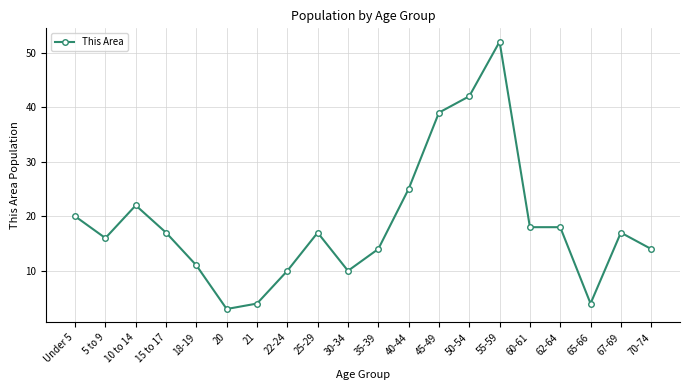

How many lines are shown in the chart?

1